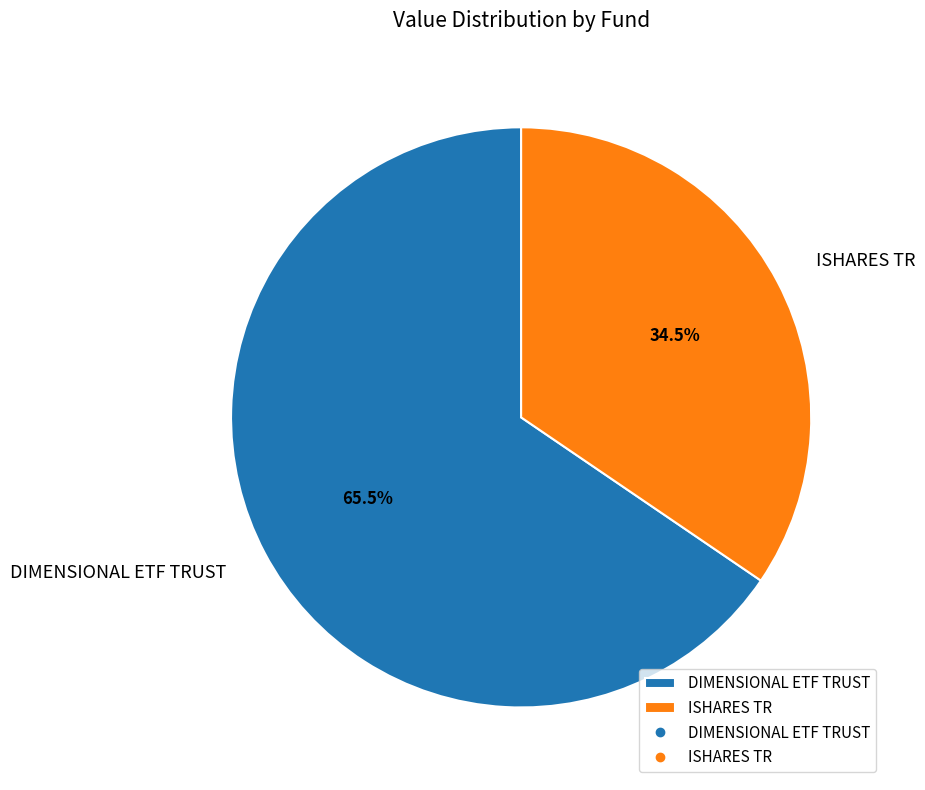

Rank the categories by value from lowest to highest.

ISHARES TR, DIMENSIONAL ETF TRUST